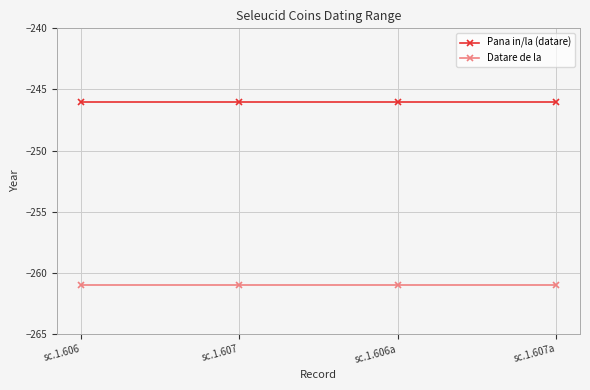

True or false: Pana in/la (datare) has a value of -246 at sc.1.606a.

True